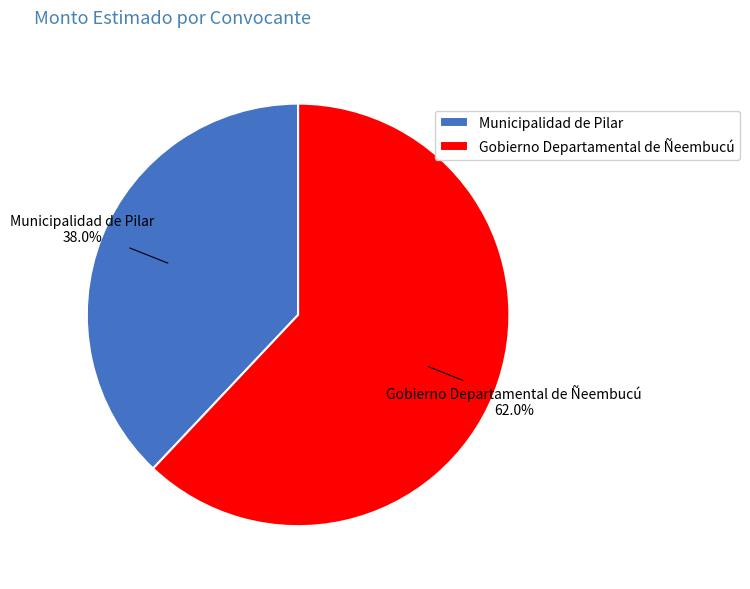

To the nearest percent, what percentage of the pie is Municipalidad de Pilar?

38%